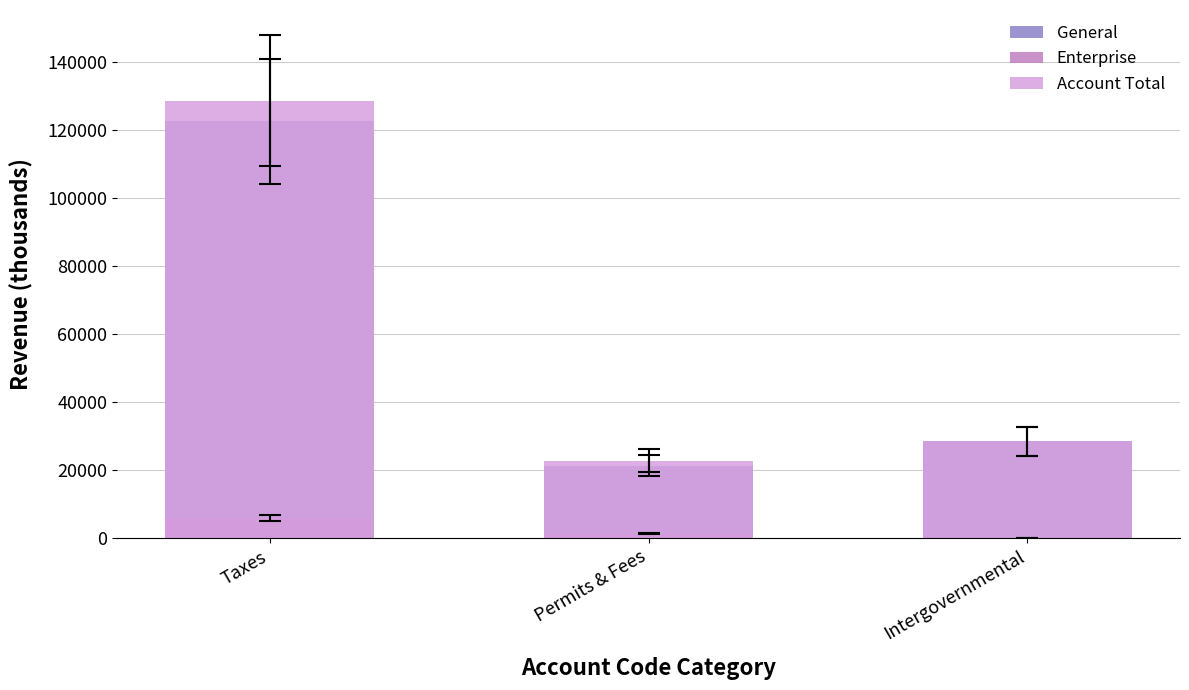

What are all the series names shown in the legend?

General, Enterprise, Account Total